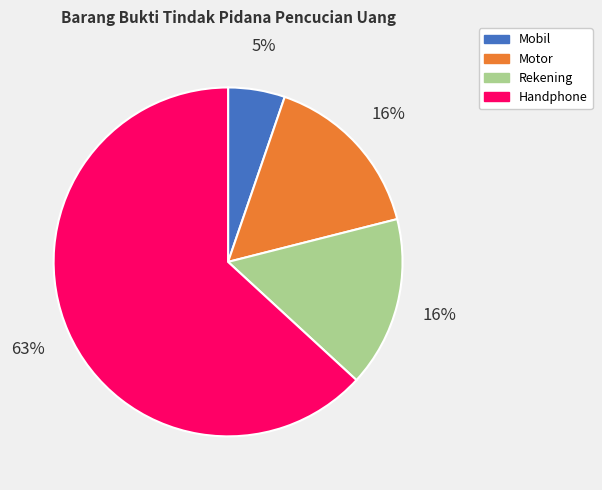

Is Handphone the majority of the pie?

Yes